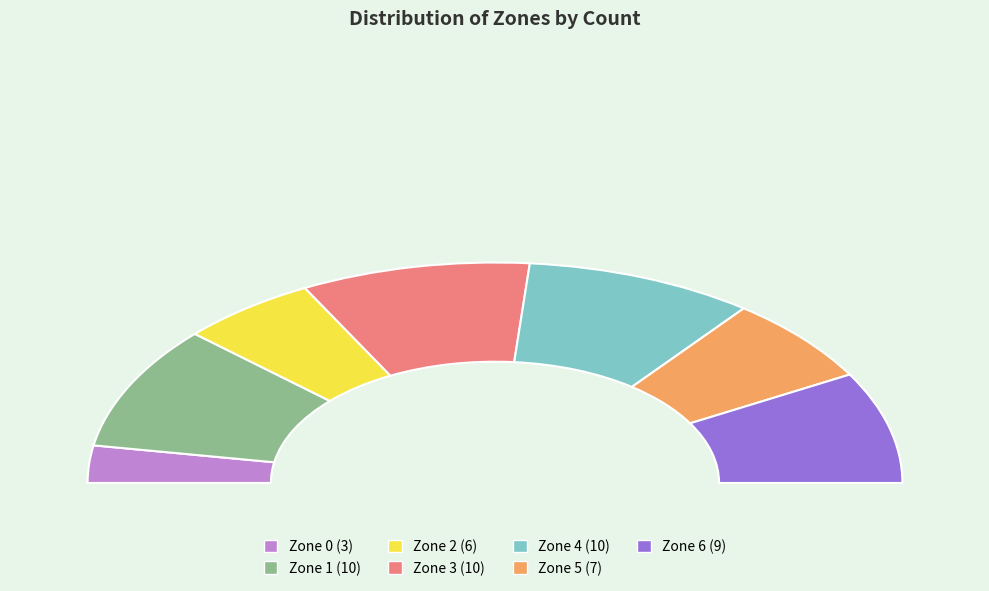

Approximately how many times larger is the value at Zone 3 compared to Zone 6?

1.1